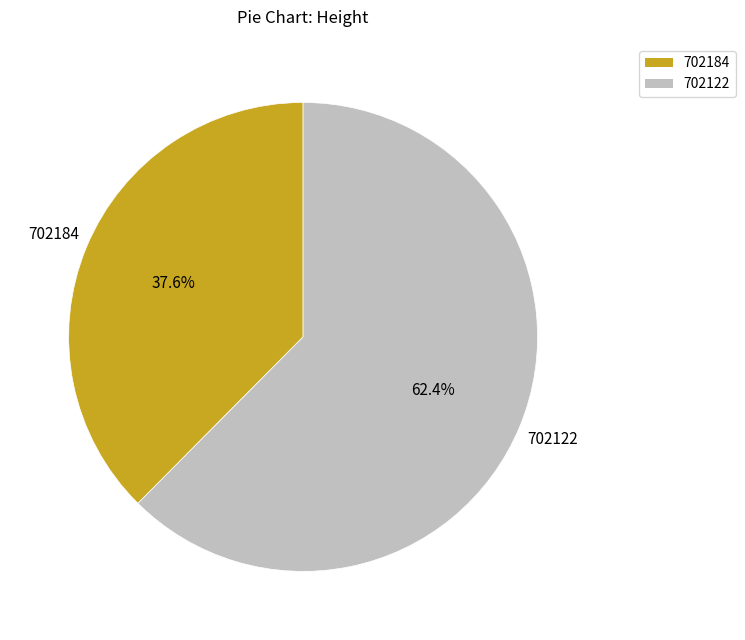

What is the smallest slice in the pie chart?

702184